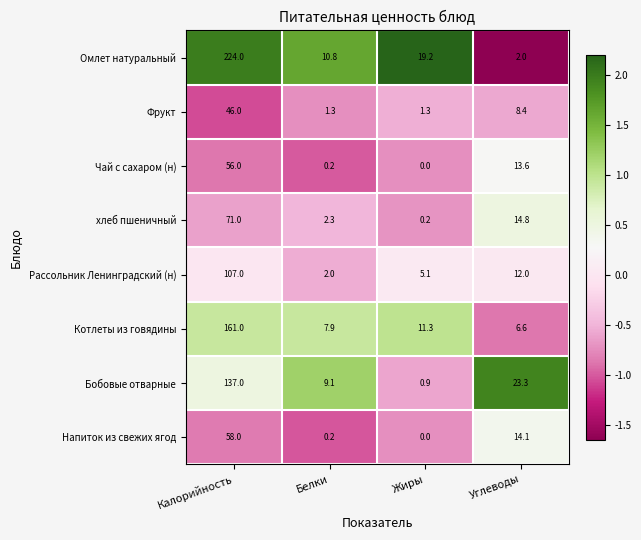

Is it true that хлеб пшеничный equals 22.3 at Углеводы?

False